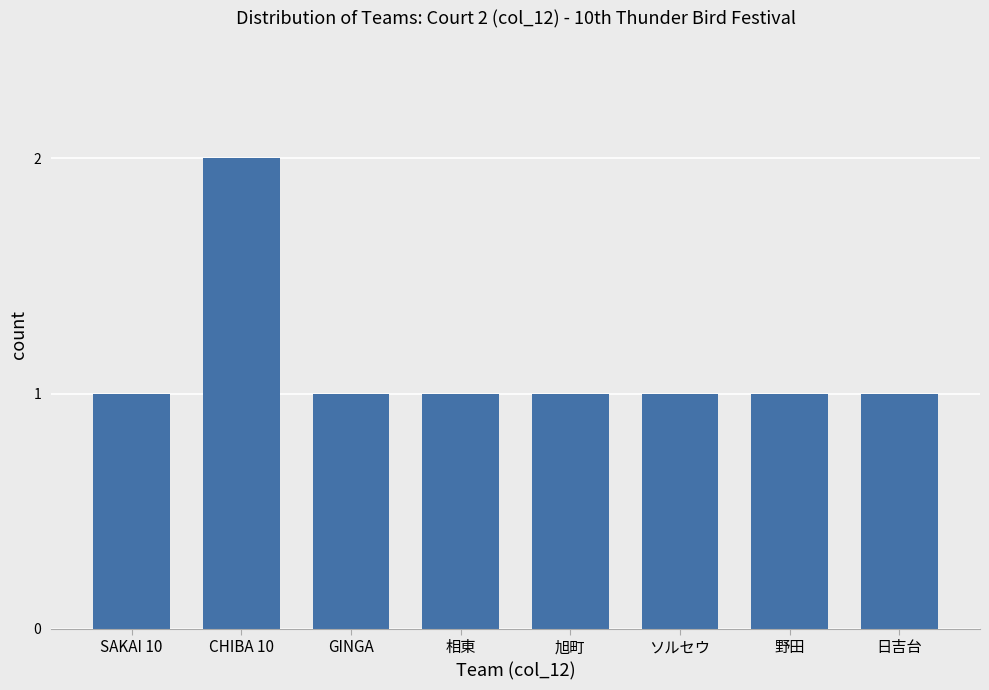

What is the approximate value at CHIBA 10?

2